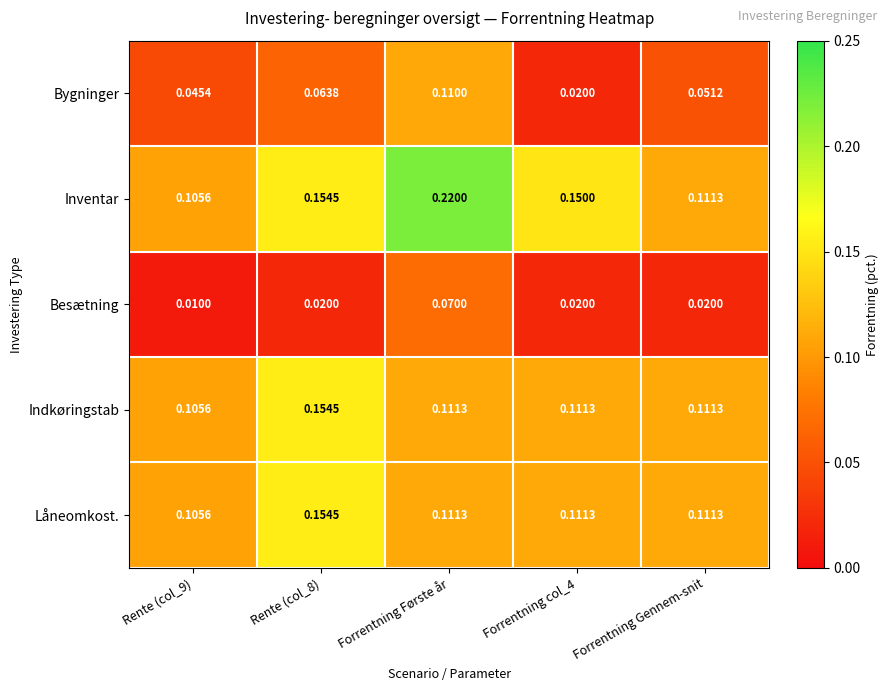

Is the value of Inventar at Forrentning Første år greater than the value of Indkøringstab at Forrentning Første år?

Yes